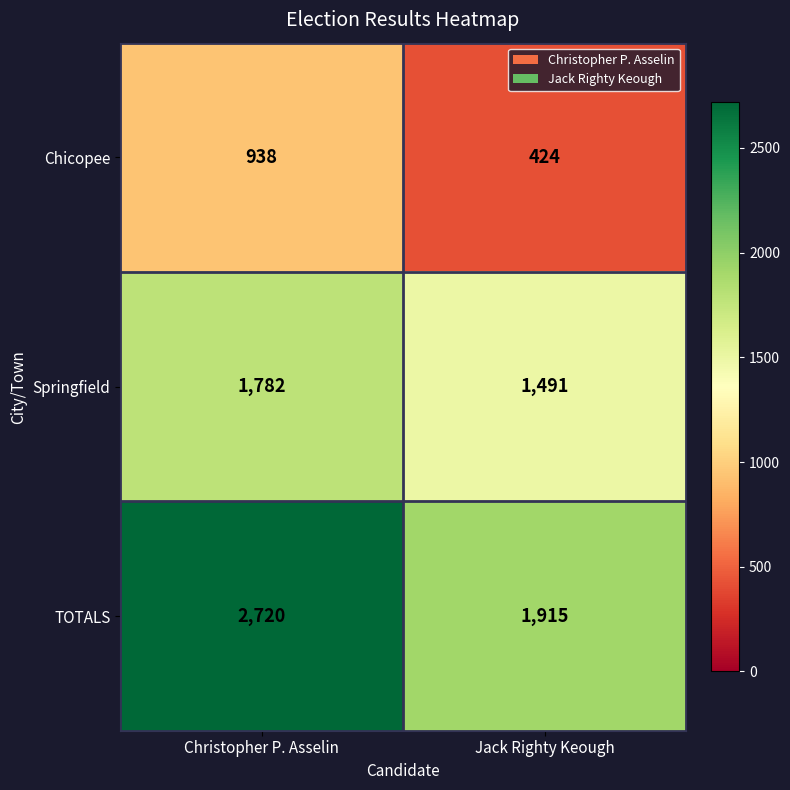

Which label corresponds to the largest value in the chart?

Christopher P. Asselin